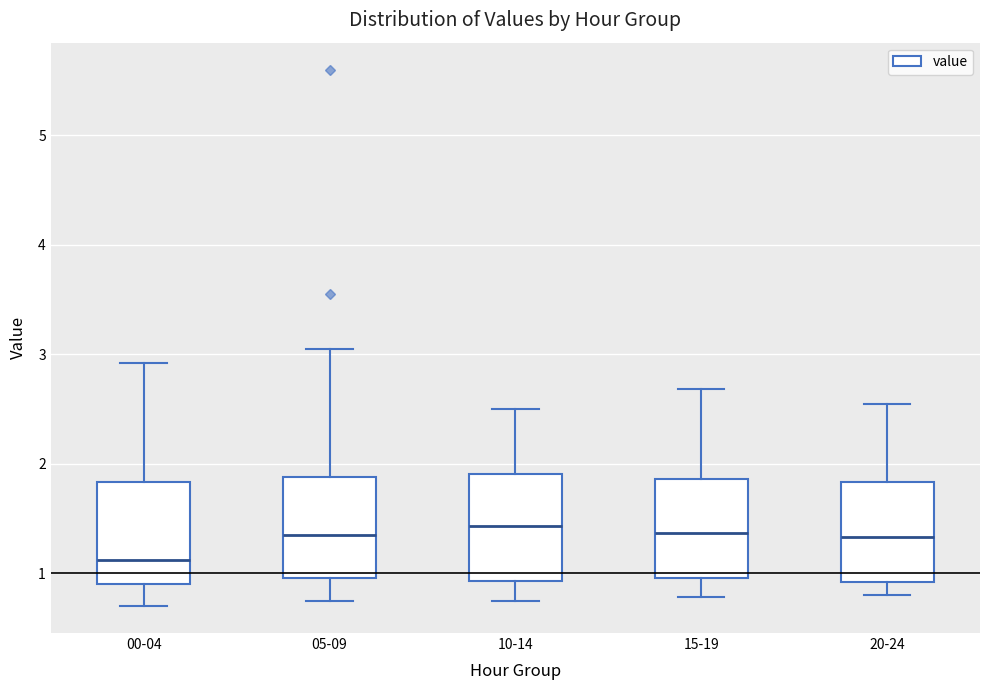

Where is the lower edge of the box for 20-24 on the y-axis? The values are not printed on the chart, so give them approximately, as read against the axis.

0.9